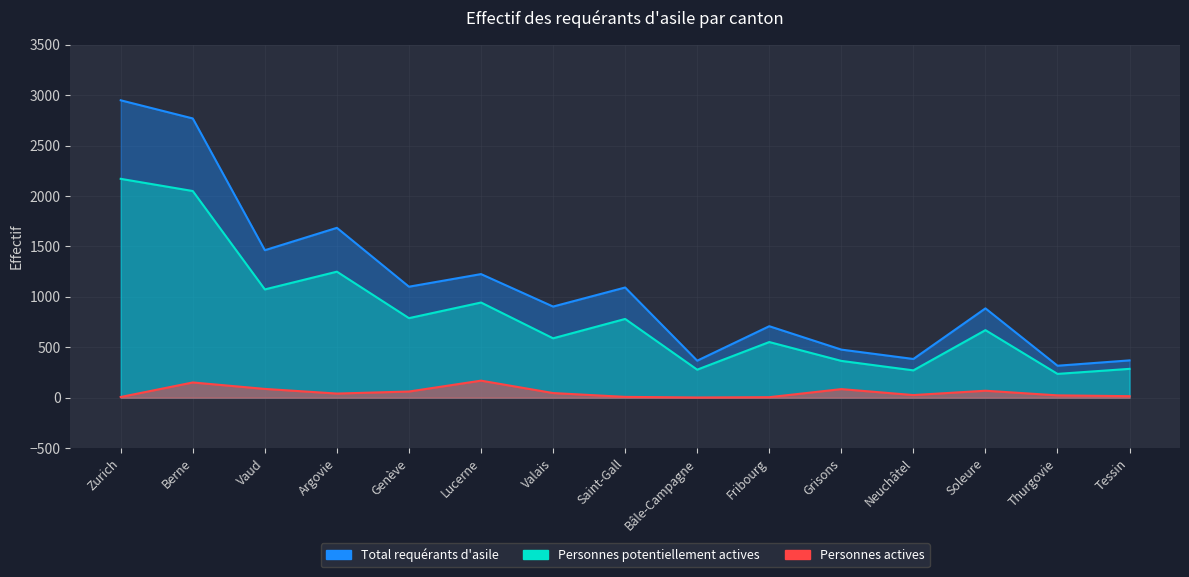

True or false: Total requérants d'asile and Personnes actives intersect in this chart.

False